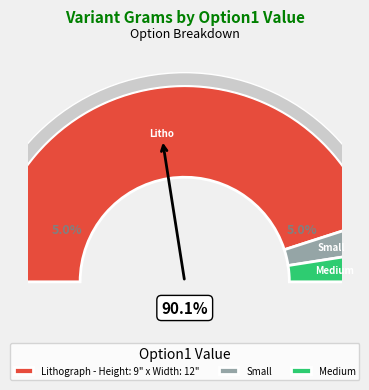

To the nearest percent, what is the difference between the largest and smallest slice percentages?

85%